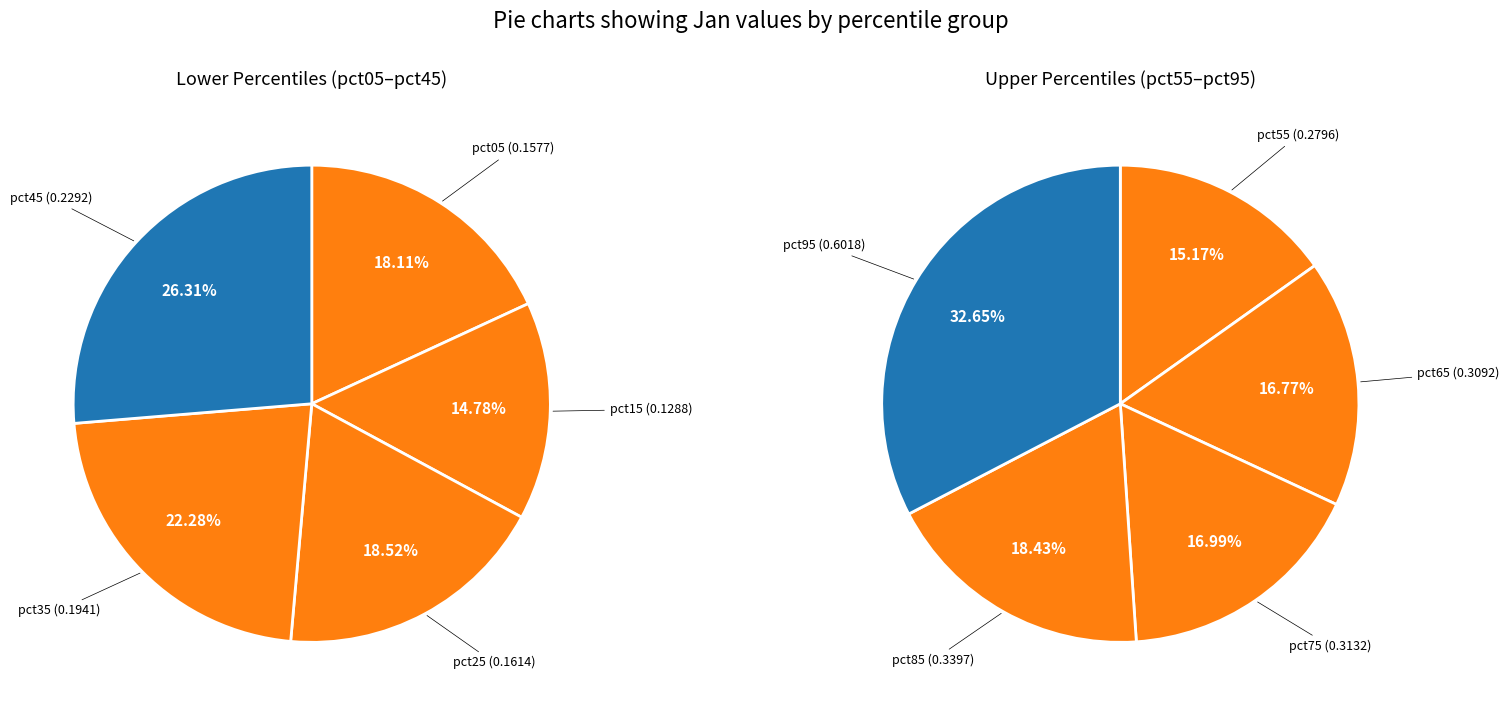

Is there a majority slice in this chart?

No